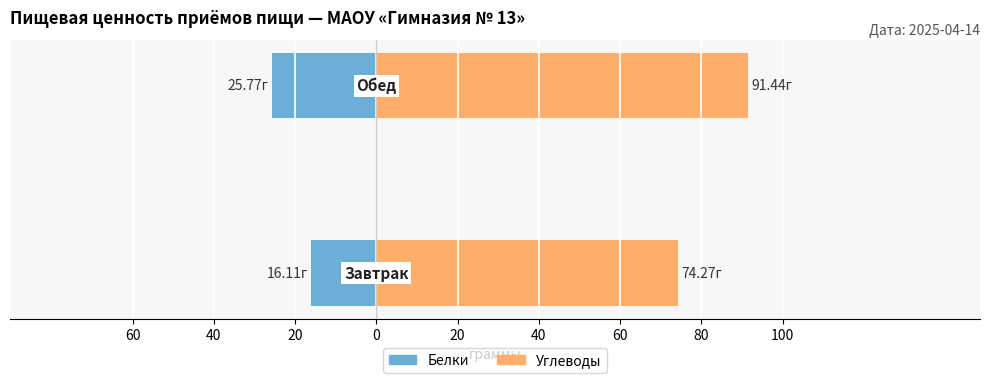

Reading right to left, what are all the values shown in this chart?

Белки: -25.8	-16.1
Углеводы: 91.4	74.3